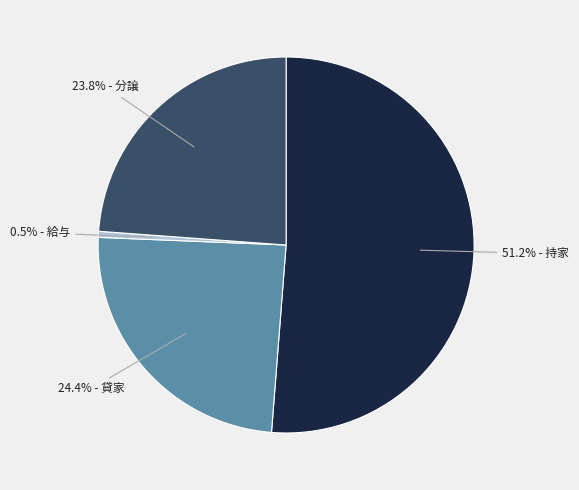

What is the majority slice?

51.2% - 持家